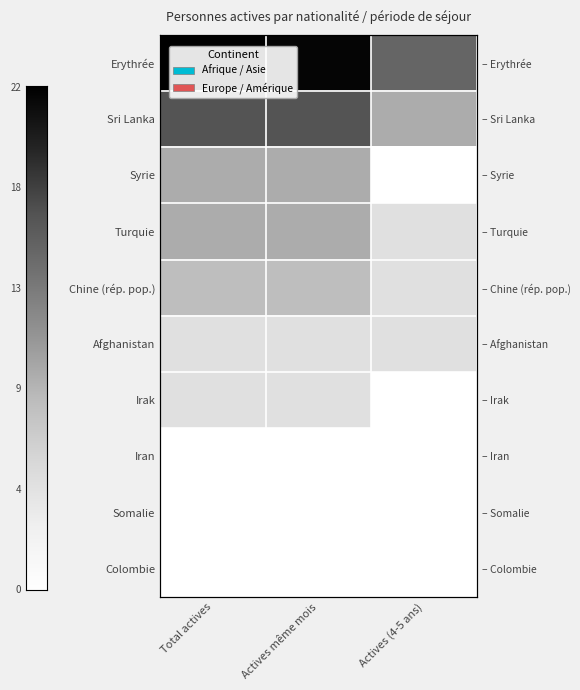

Is the value of Turquie at Actives (4-5 ans) greater than the value of Erythrée at Actives même mois?

No